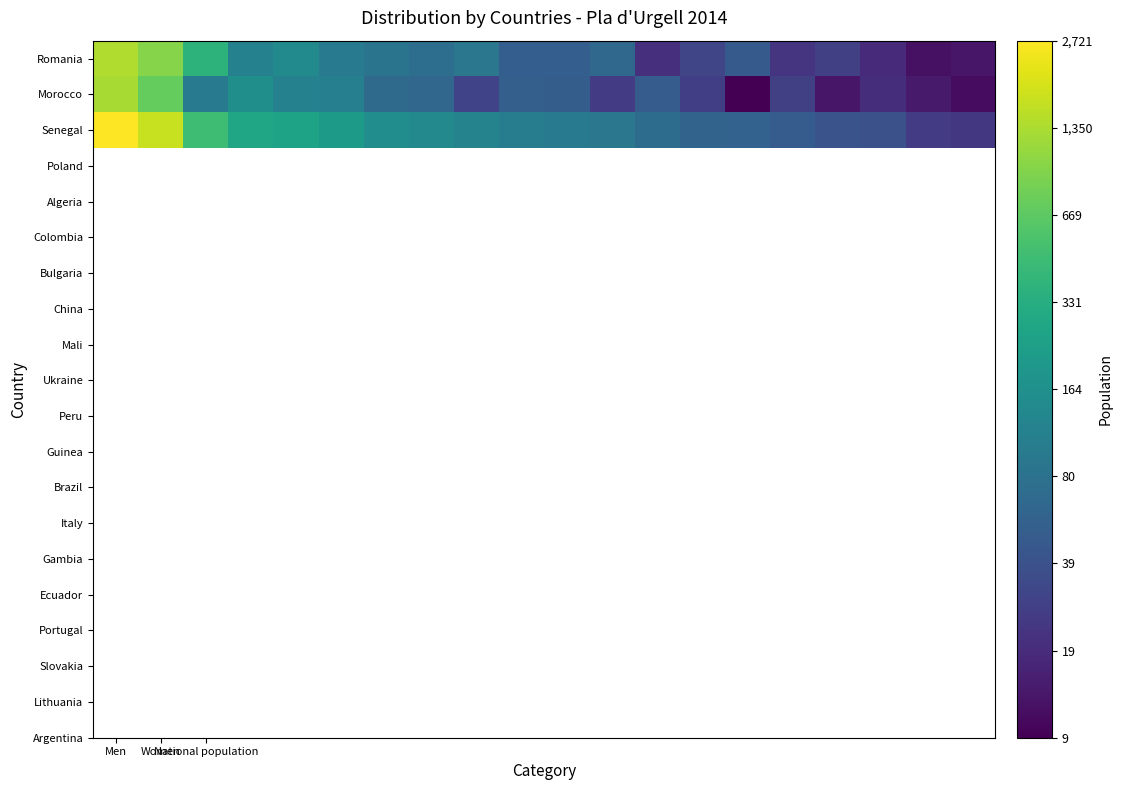

Rank the series by their average value, from highest to lowest.

Senegal, Romania, Morocco